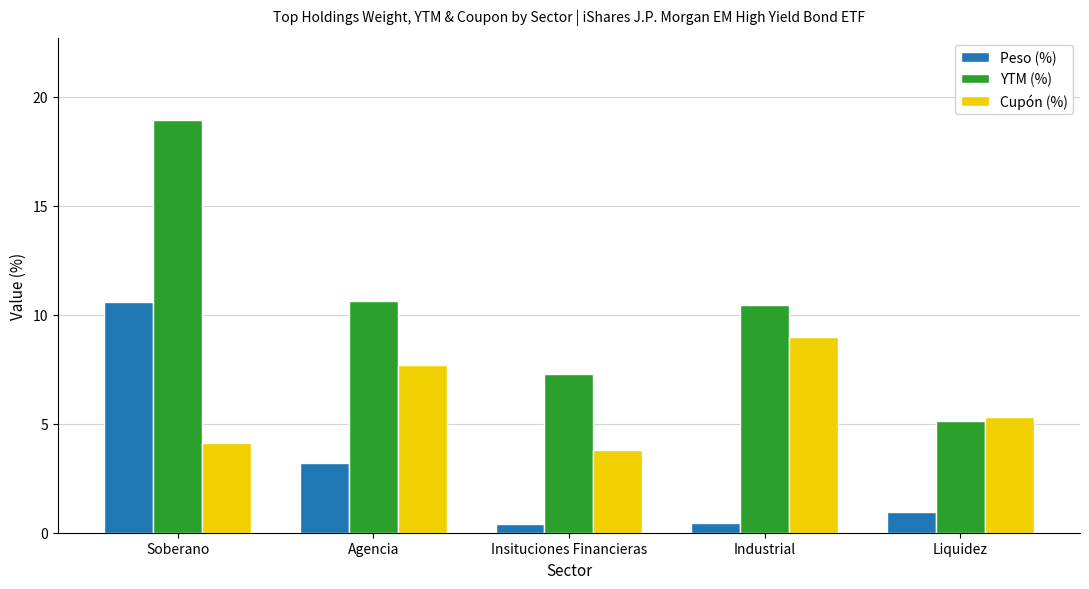

What is the label of the 4th bar from the right?

Agencia